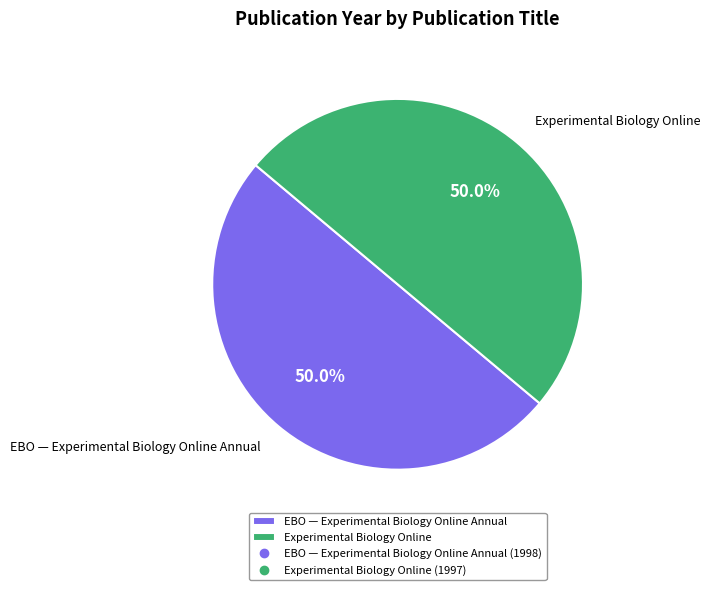

Count the number of slices in the pie.

2